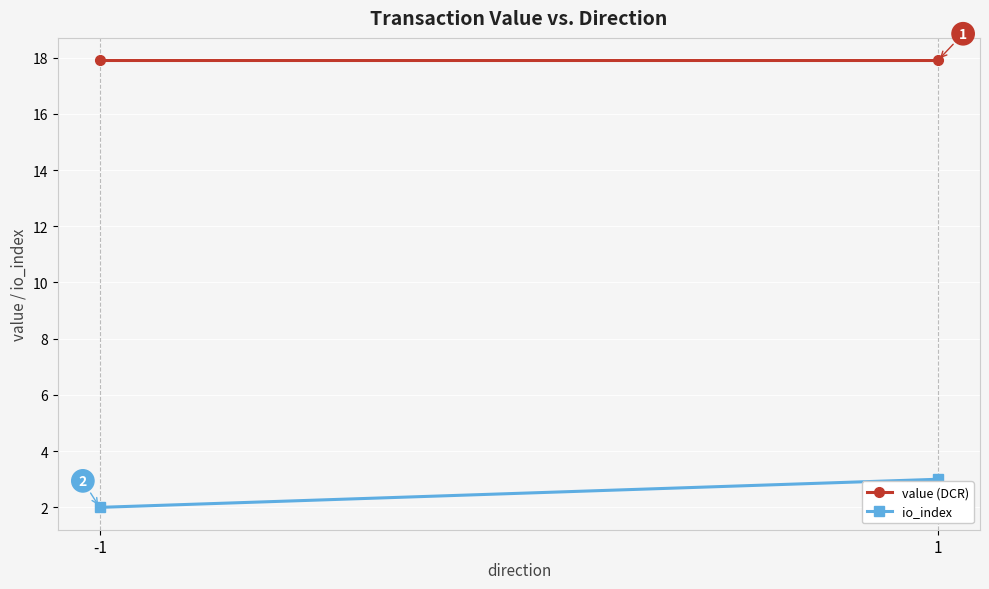

What is the value of the io_index point at the 1st from the left?

2.0